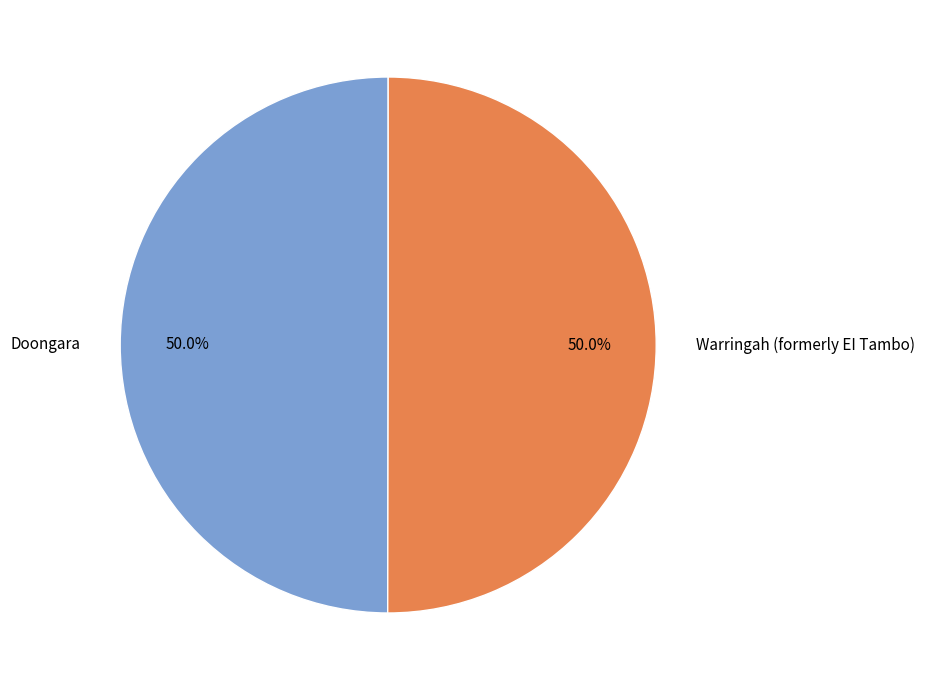

Is the sum of Warringah (formerly EI Tambo) and Doongara greater than half?

Yes